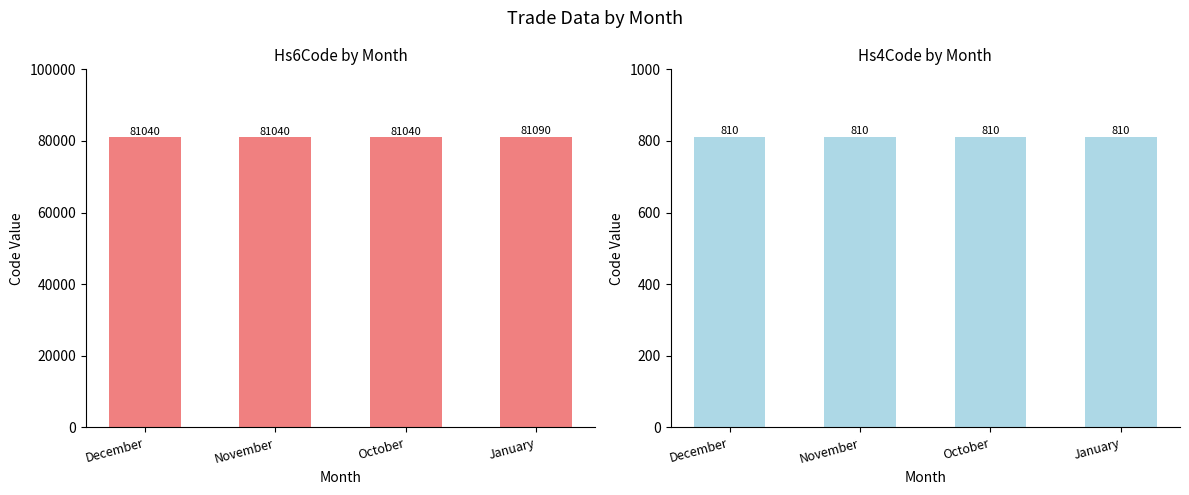

Is the value of Hs6Code at November greater than the value of Hs4Code at November?

Yes